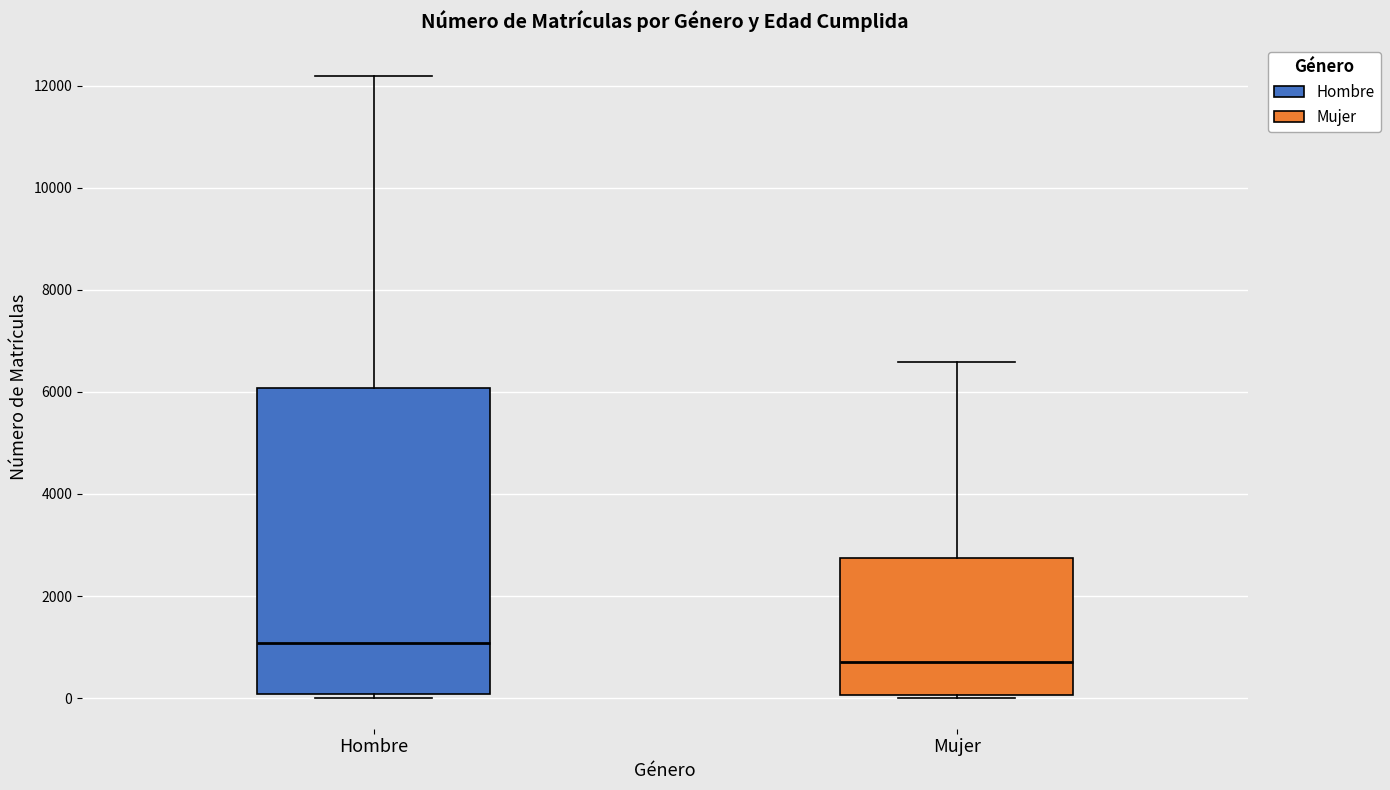

Where does the median line of the box for Mujer sit on the y-axis? The values are not printed on the chart, so give them approximately, as read against the axis.

800